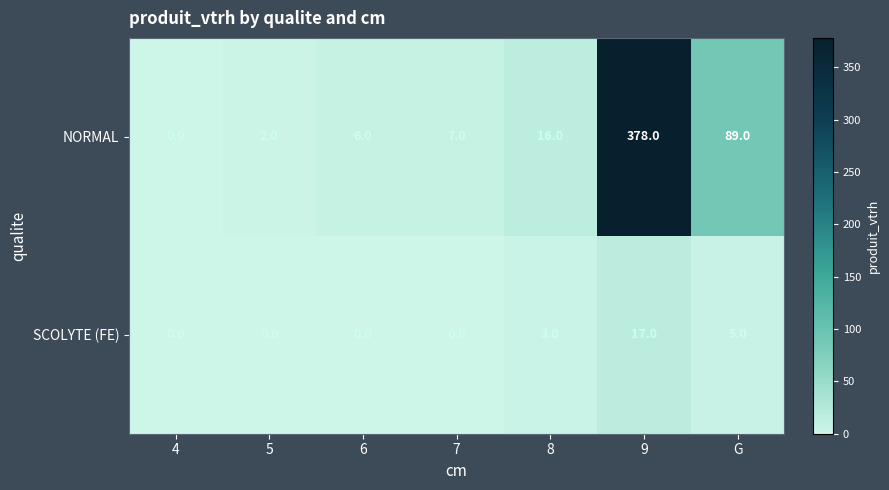

How many data points in NORMAL are less than 7?

3